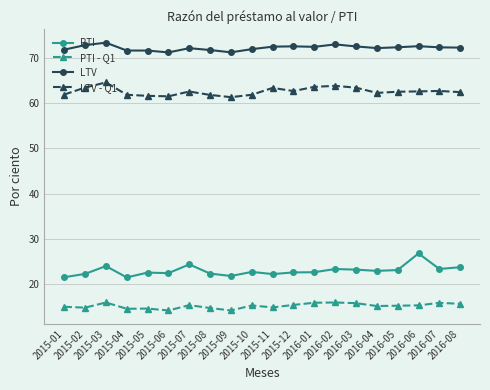

Which series has the largest total across all categories?

LTV